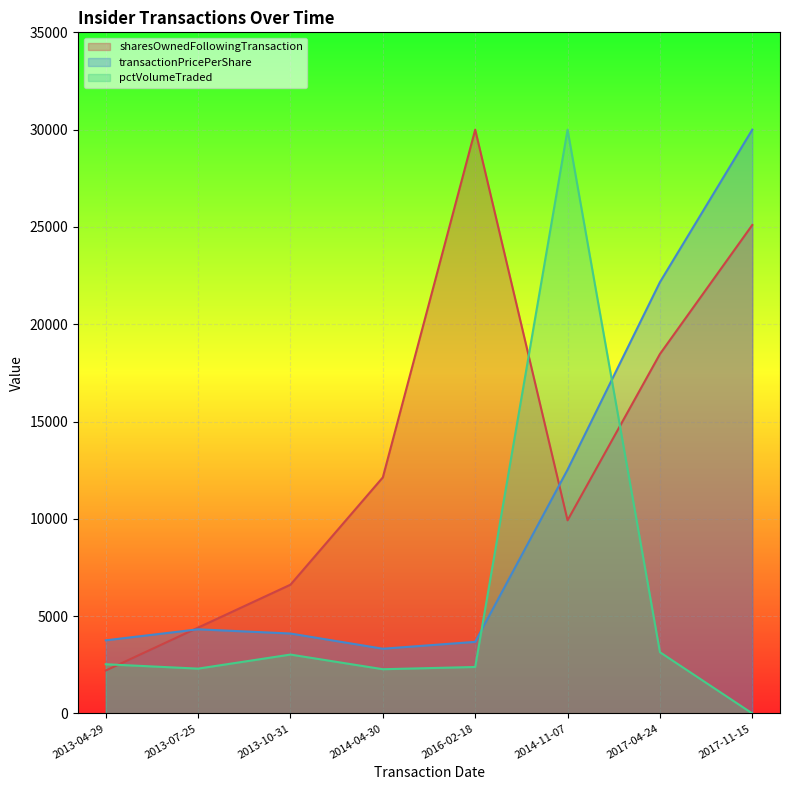

How many lines are shown in the chart?

3